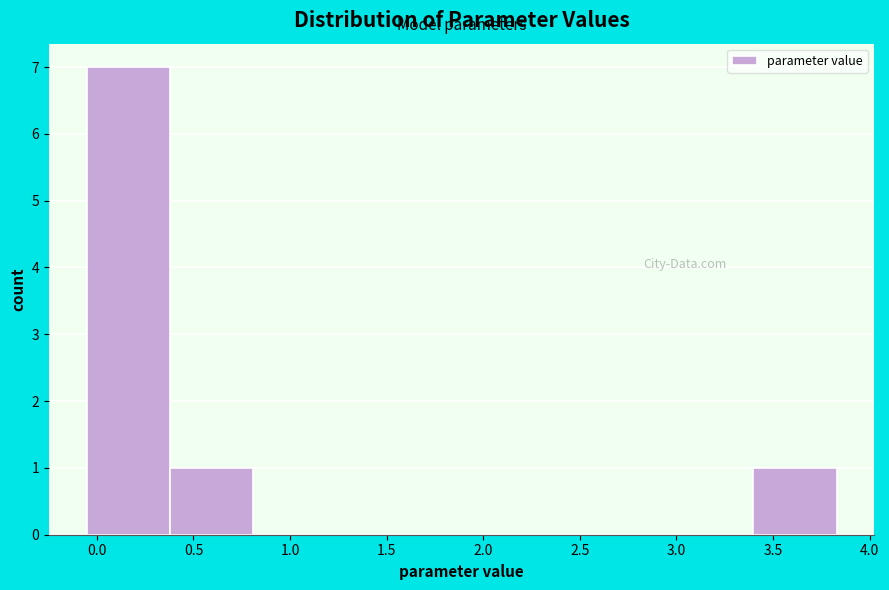

Reading left to right, transcribe this chart: for each bar, give the range it covers on the x-axis and its height. Neither the bar edges nor the heights are printed on the chart, so give them approximately, as read against the axes.

-0.05 to 0.40: 7
0.40 to 0.80: 1
0.80 to 1.25: 0
1.25 to 1.65: 0
1.65 to 2.10: 0
2.10 to 2.55: 0
2.55 to 2.95: 0
2.95 to 3.40: 0
3.40 to 3.85: 1